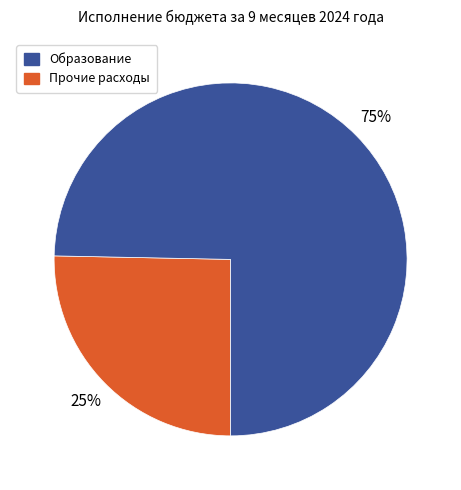

To the nearest percent, what is the average slice percentage?

50%